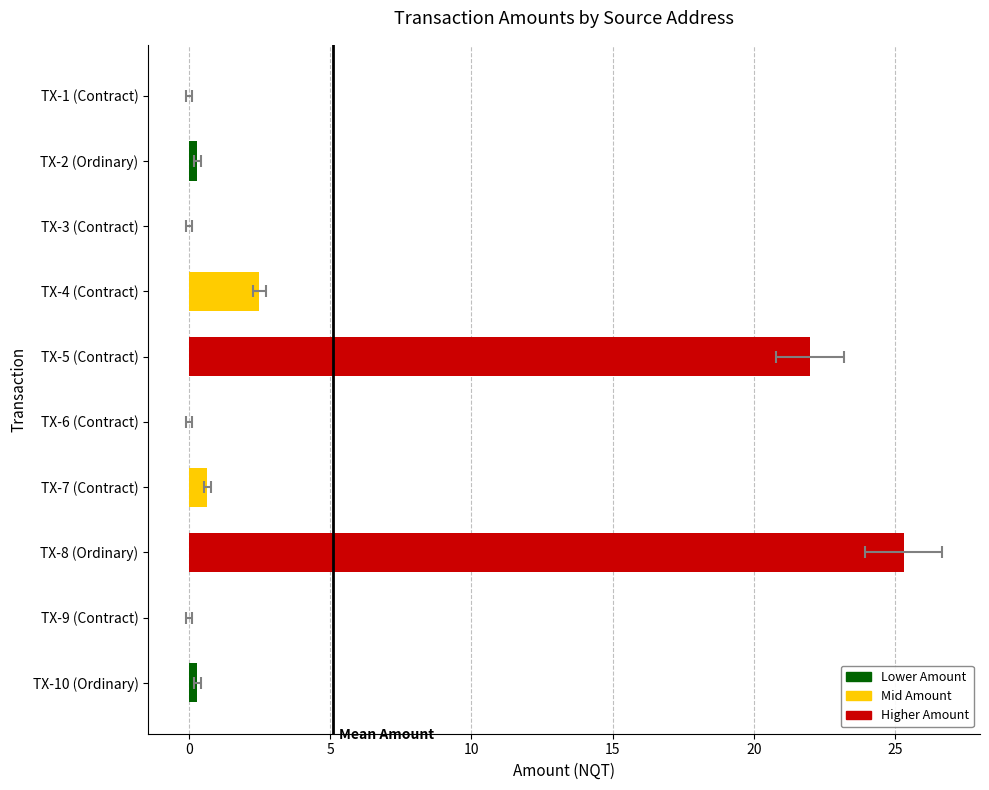

What is the sum of all values?

51.1